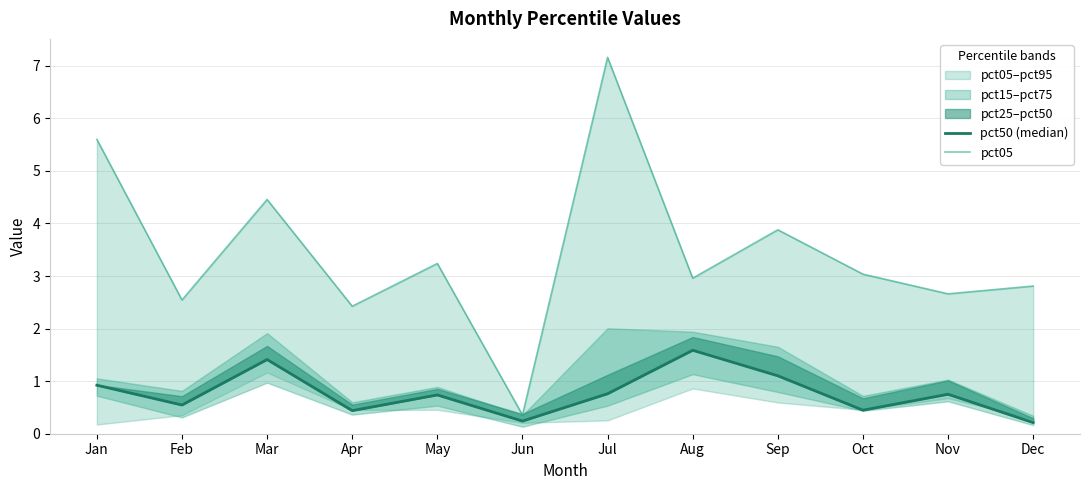

Between Nov and Oct, which is larger?

Nov